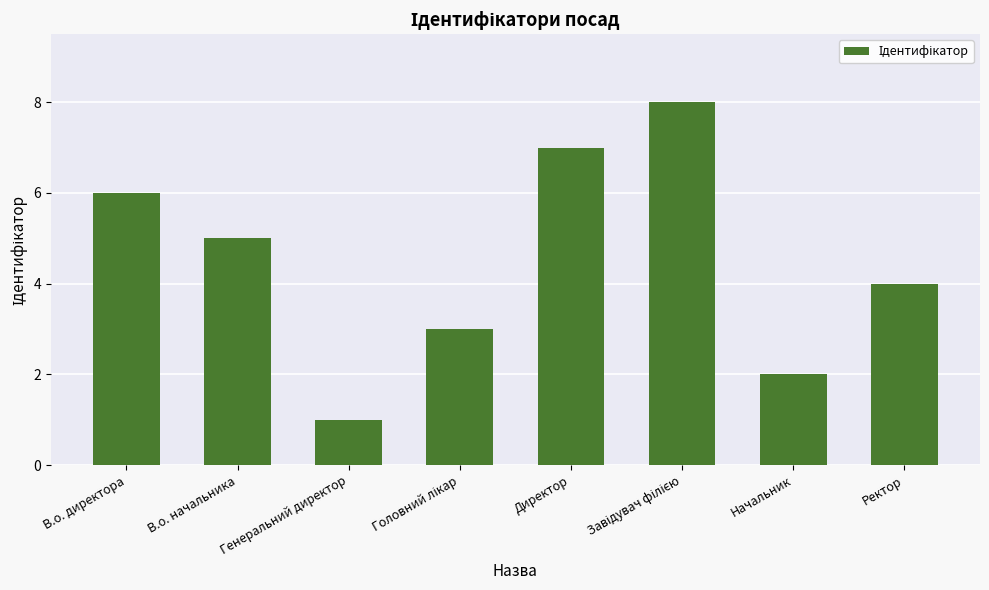

At which label does the data first exceed 5?

В.о. директора